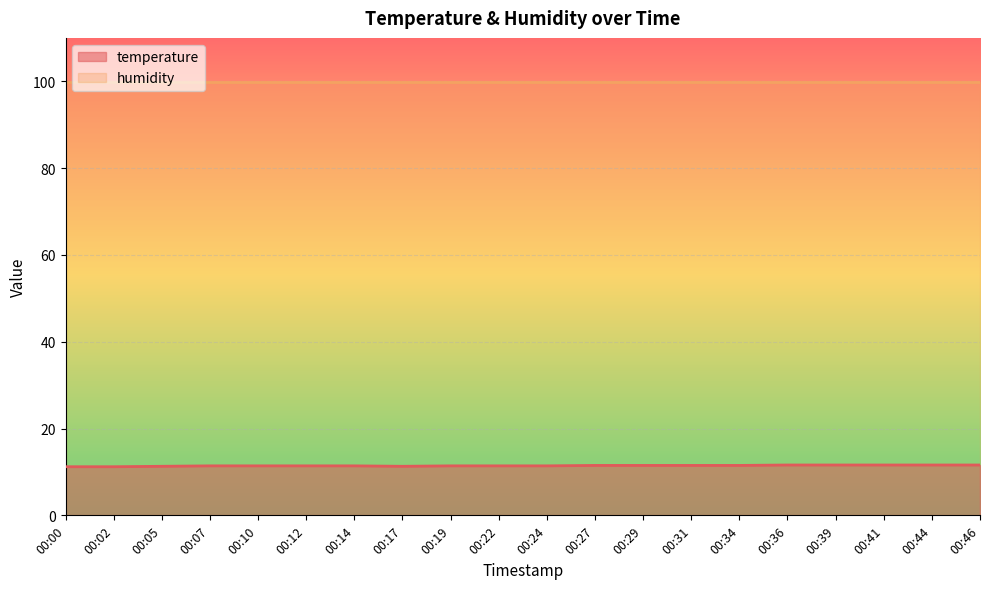

Which category has the highest value across all series?

00:36